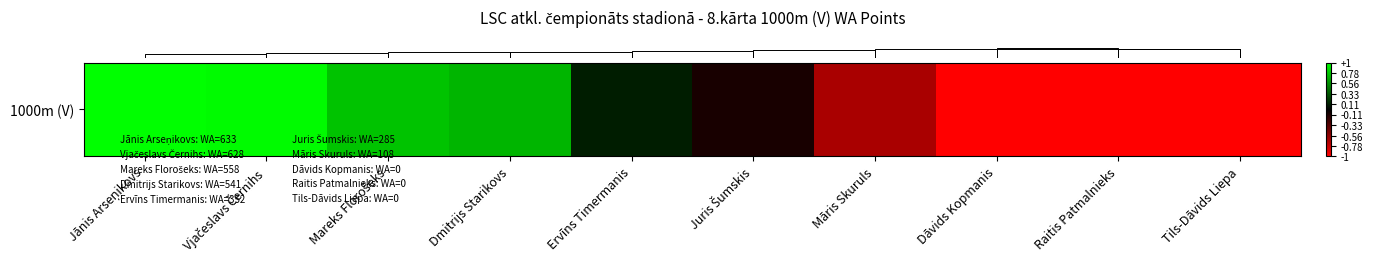

Reading left to right, extract all data points from this chart.

Jānis Arseņikovs=1.0	Vjačeslavs Černihs=1.0	Mareks Florošeks=0.8	Dmitrijs Starikovs=0.7	Ervīns Timermanis=0.1	Juris Šumskis=-0.1	Māris Skuruls=-0.7	Dāvids Kopmanis=-1.0	Raitis Patmalnieks=-1.0	Tils-Dāvids Liepa=-1.0